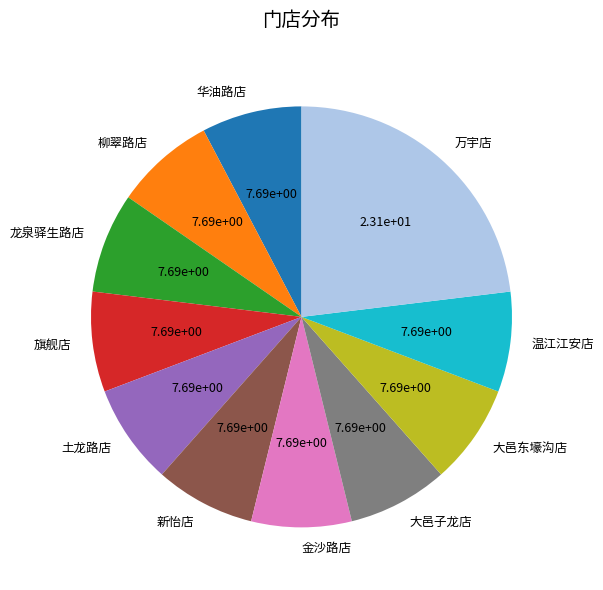

What is the ratio of the value at 旗舰店 to the value at 万宇店?

0.3